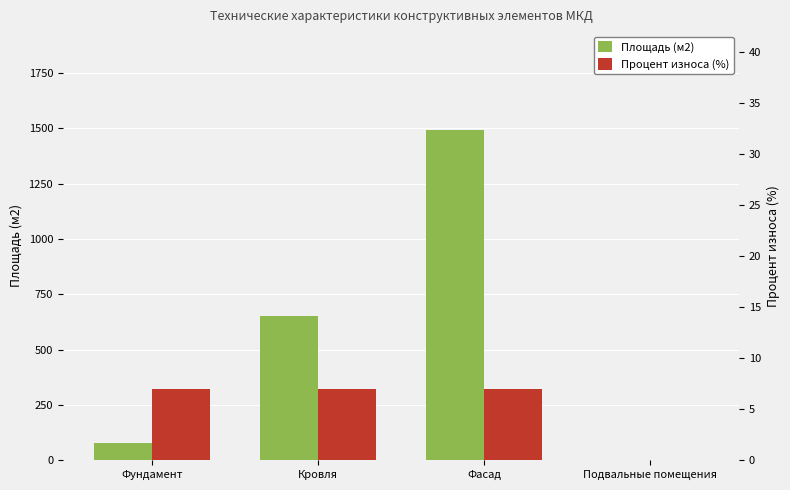

Rank the series by their average value, from lowest to highest.

Процент износа (%), Площадь (м2)